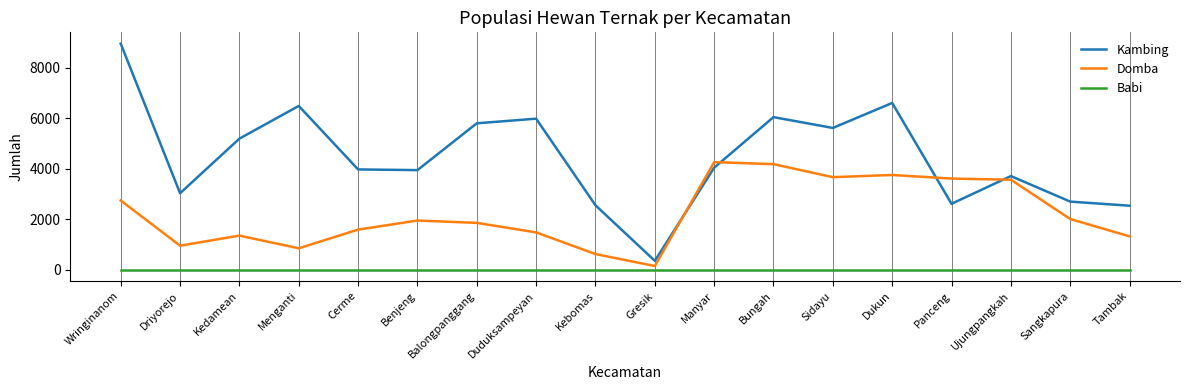

At which category does Domba reach its first local valley?

Driyorejo